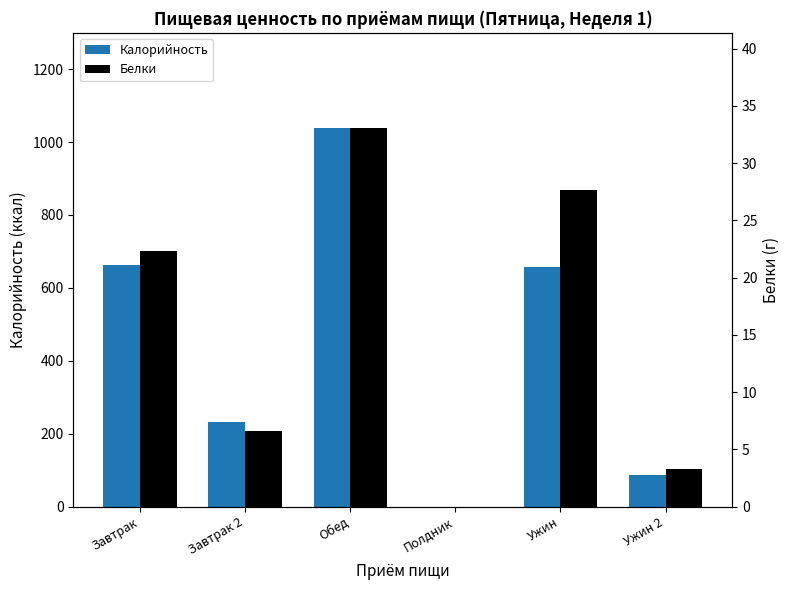

What is the sum of all Белки values?

93.0